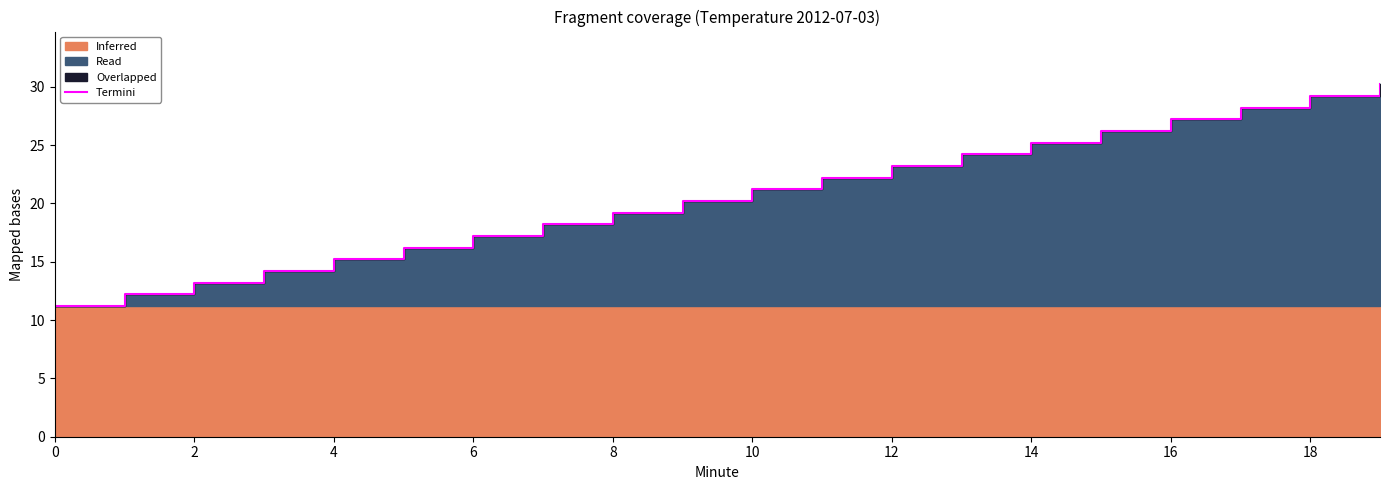

Which has a higher value, 18 or 16?

18